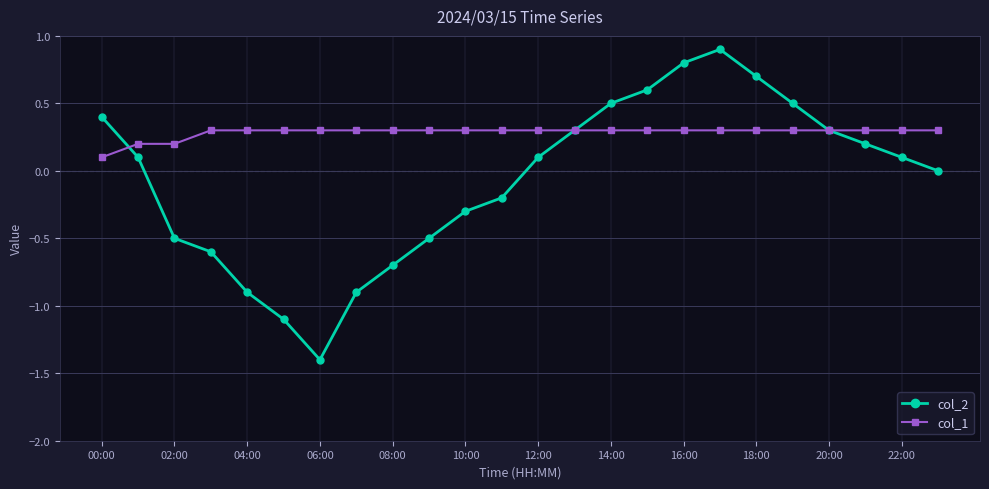

Which series has the largest total across all categories?

col_1